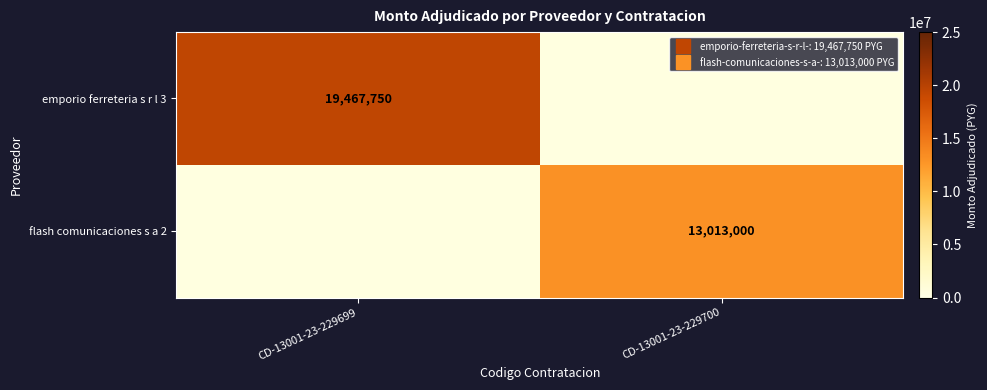

At which label is emporio ferreteria s r l 3 closest to 19467750?

CD-13001-23-229699